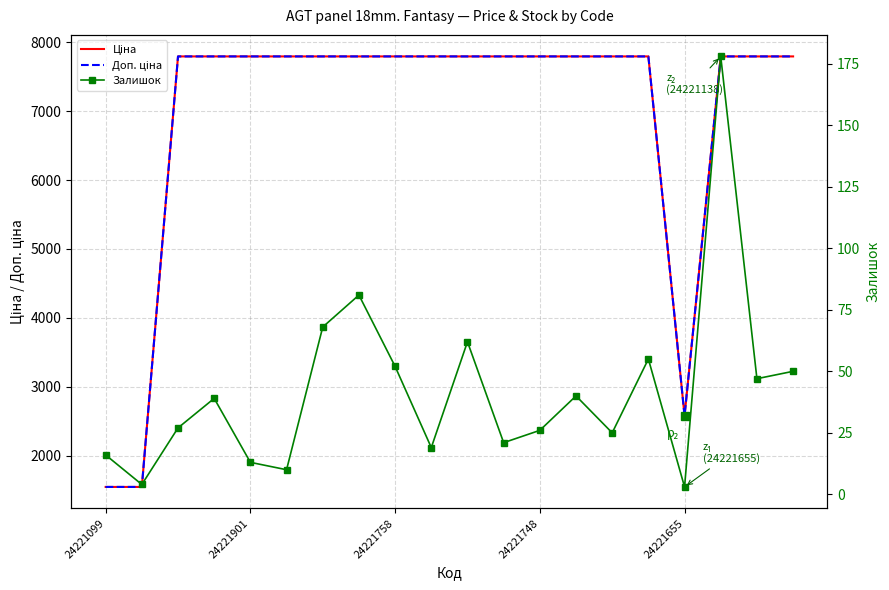

True or false: Ціна and Доп. ціна cross at least once.

False